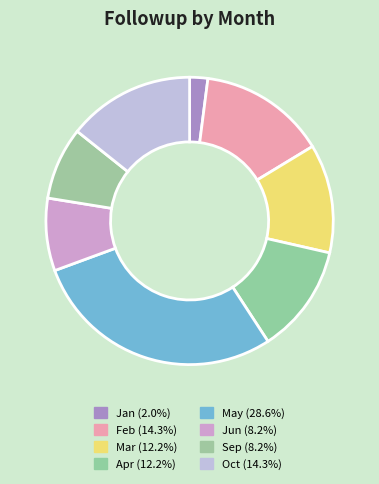

Rank the categories by value from lowest to highest.

Jan, Jun, Sep, Mar, Apr, Feb, Oct, May